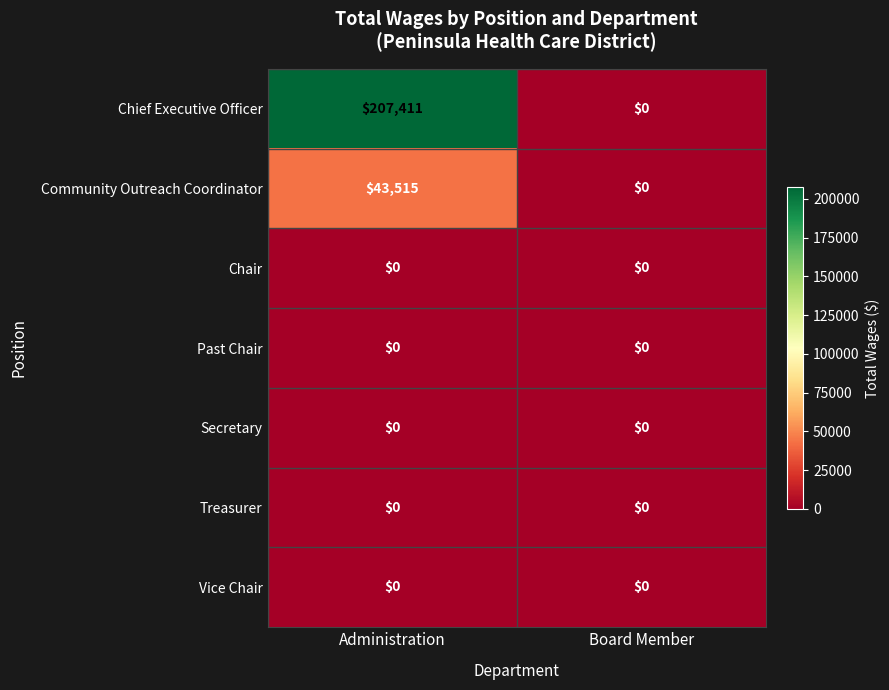

The value of Chief Executive Officer at Board Member is 0. True or false?

True